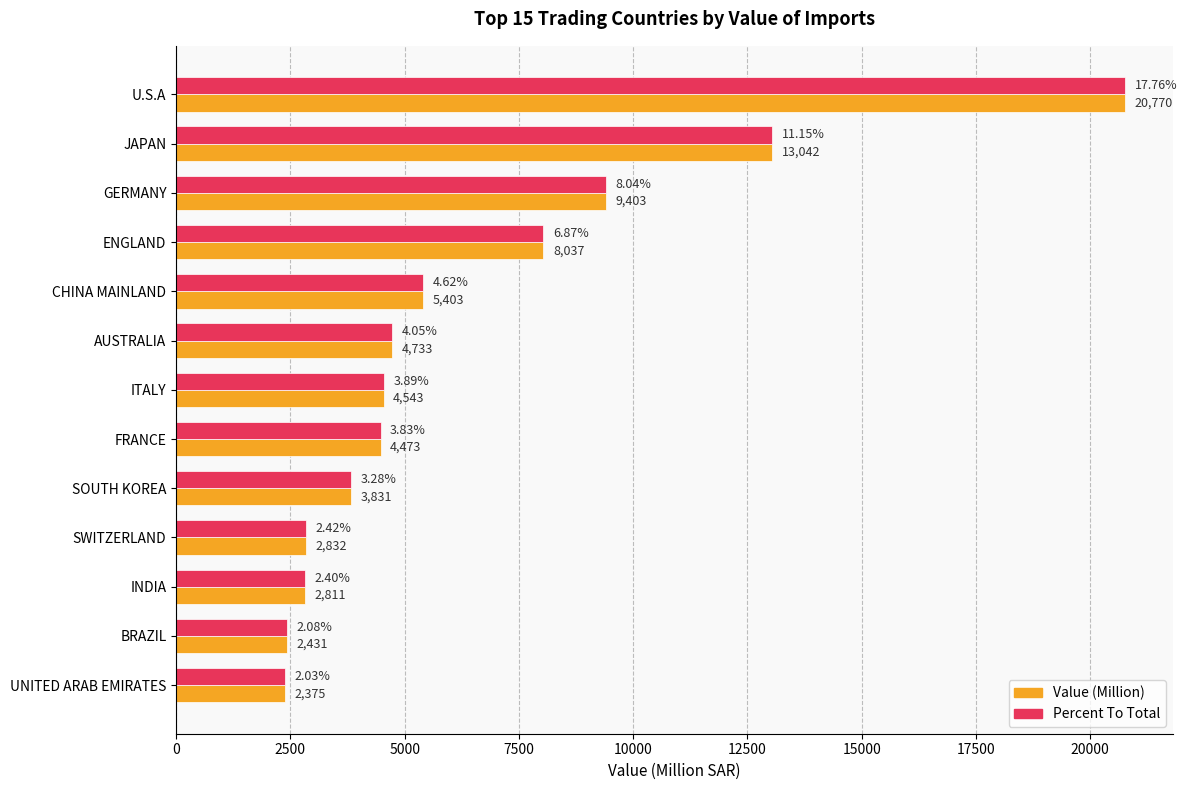

What is the total value across all series at INDIA?

5622.0